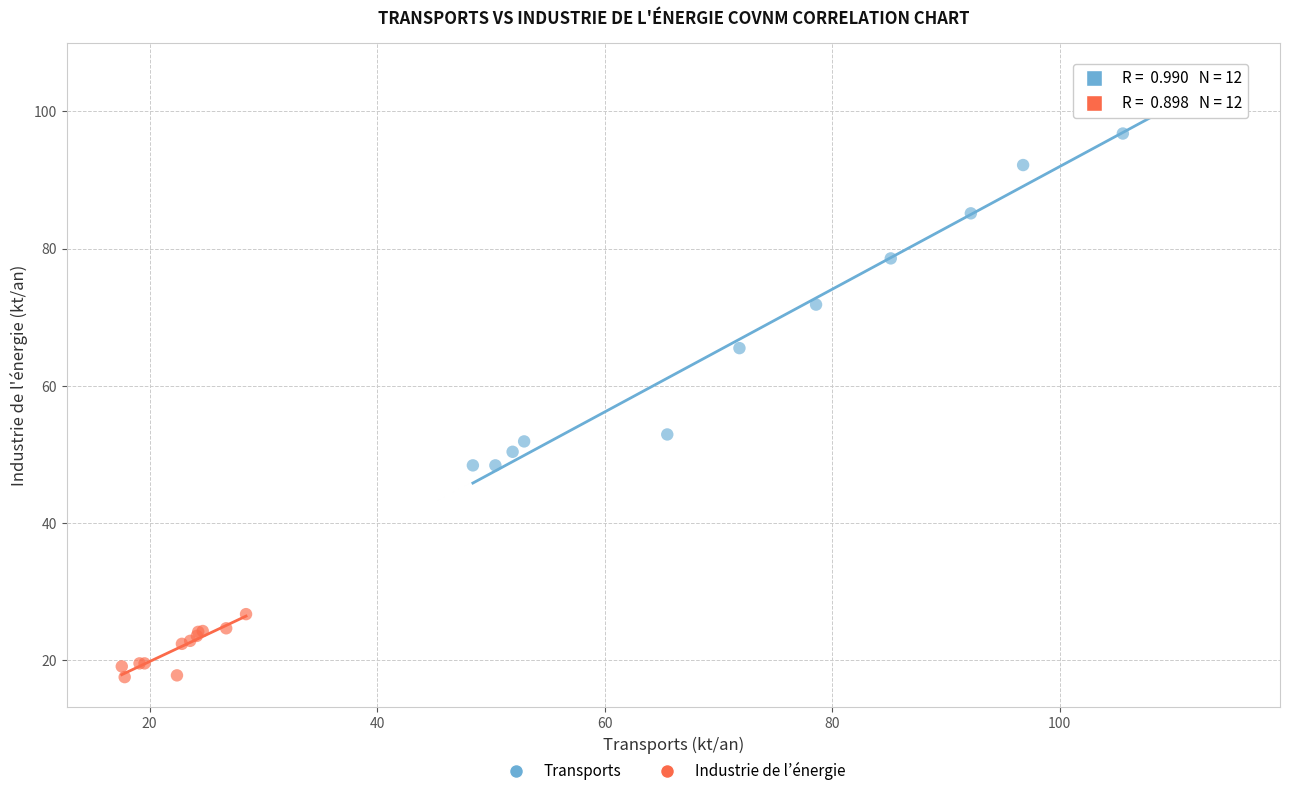

Which series has the largest Y range (max minus min)?

Transports